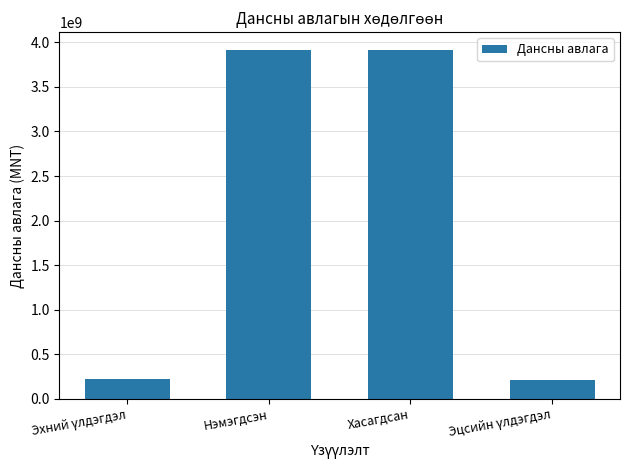

What is the minimum value shown in the chart?

211985090.9